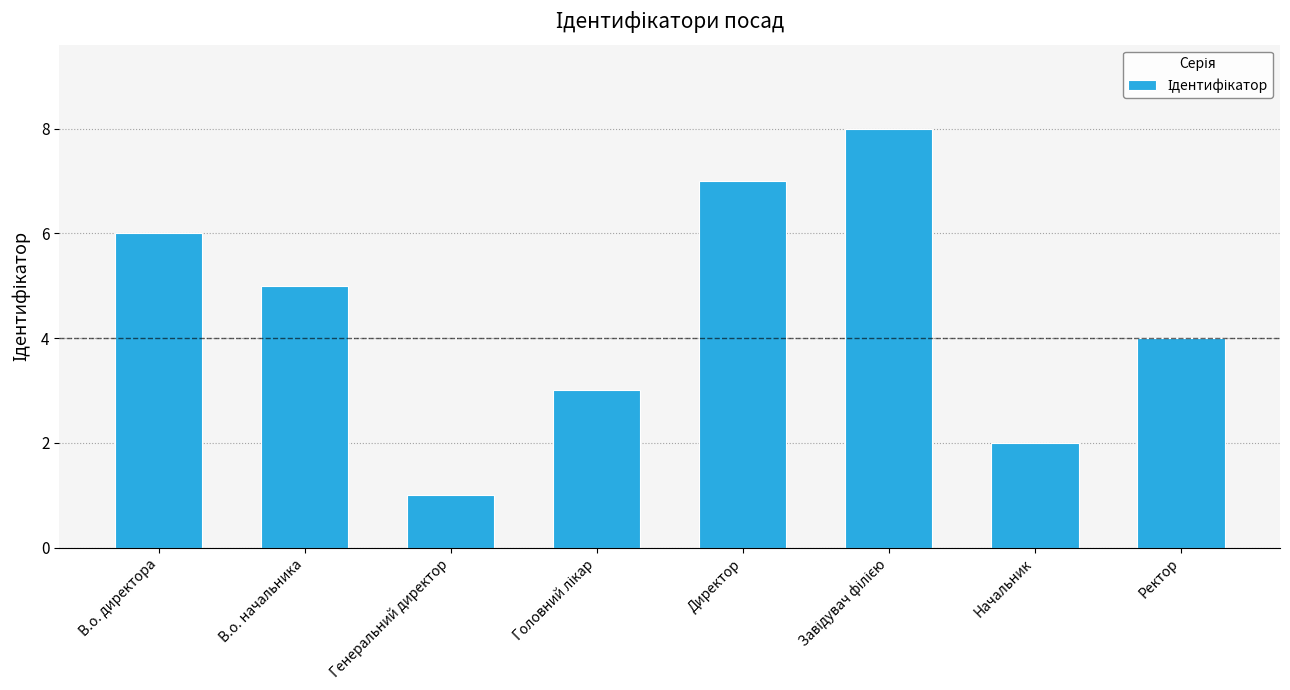

Which category has the lowest value across all series?

Генеральний директор